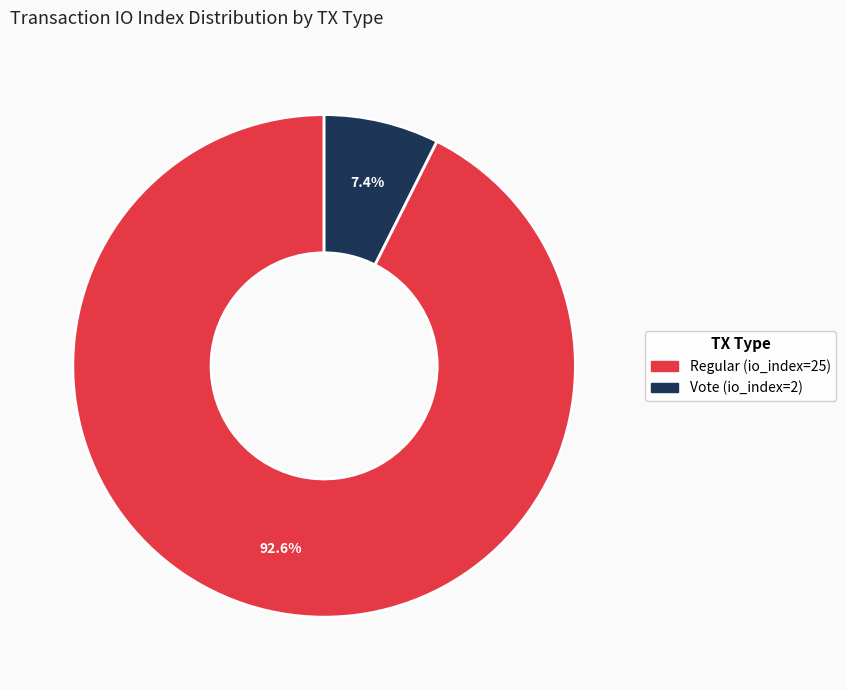

What percentage is the Vote (io_index=2) slice, to the nearest percent?

7%